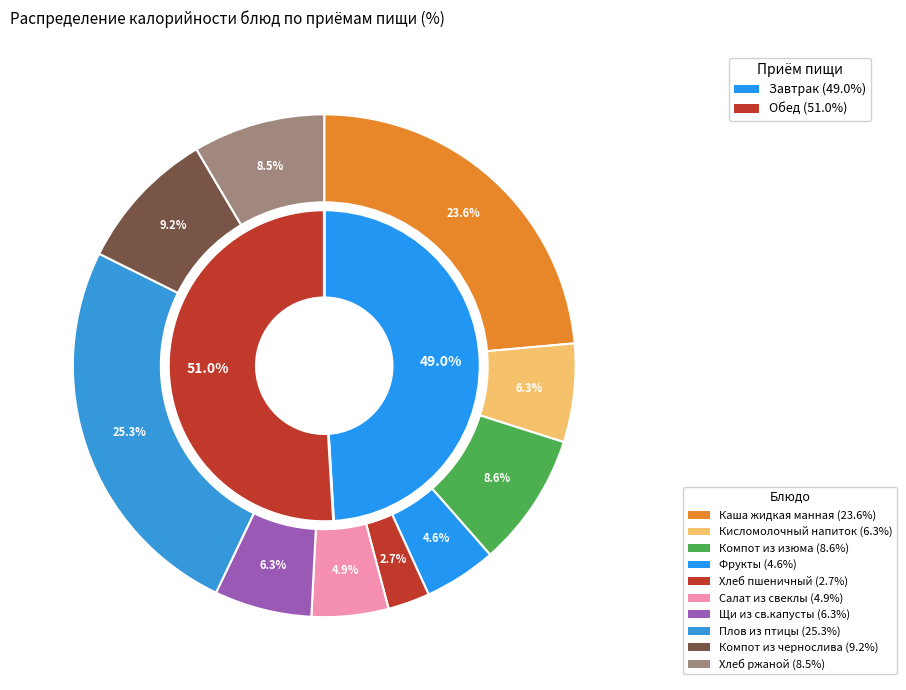

Approximately how many times larger is the value at Хлеб пшеничный compared to Кисломолочный напиток?

0.4